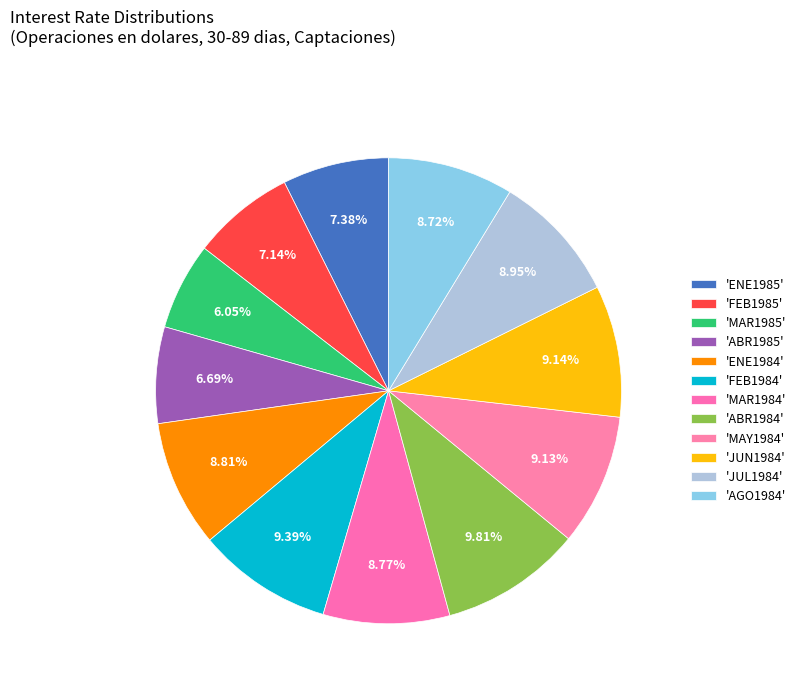

Count the number of slices in the pie.

12